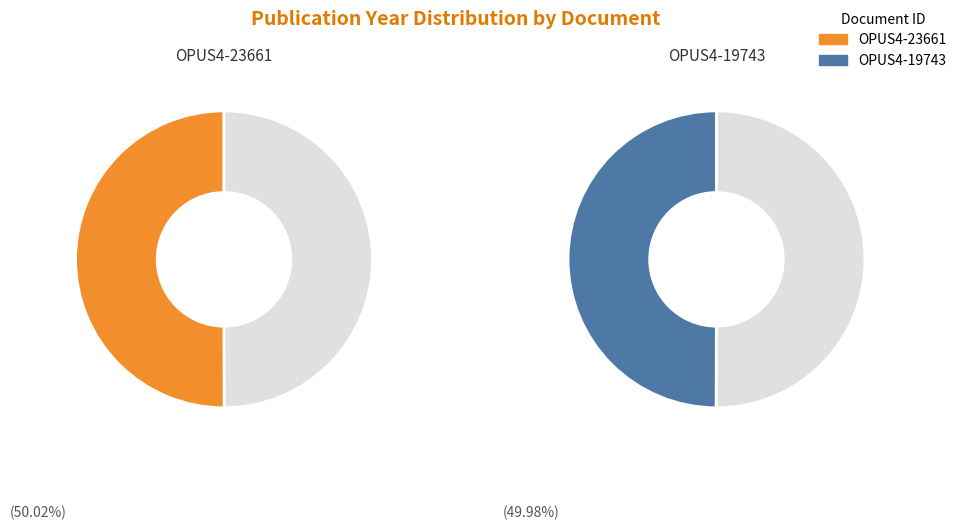

Is the sum of OPUS4-19743 and OPUS4-23661 greater than half?

Yes